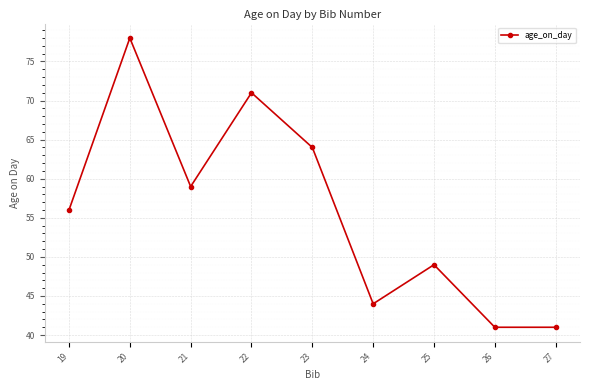

True or false: the data has more than 0 interior local peaks.

True